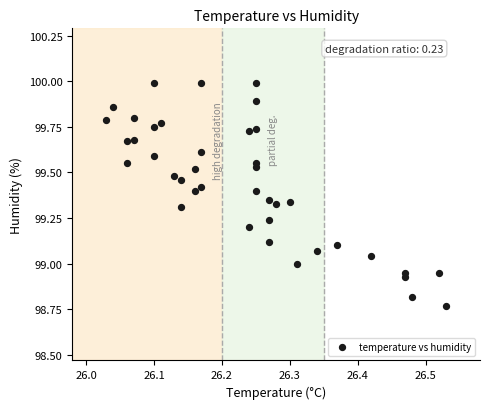

What is the range of X values (max minus min)?

0.5